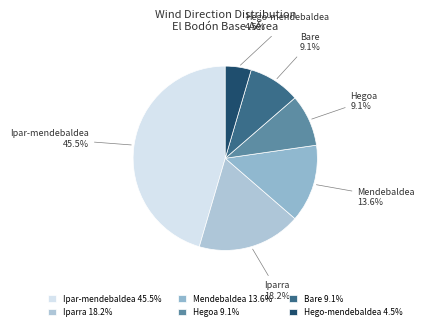

Which has a higher value, Hegoa or Iparra?

Iparra